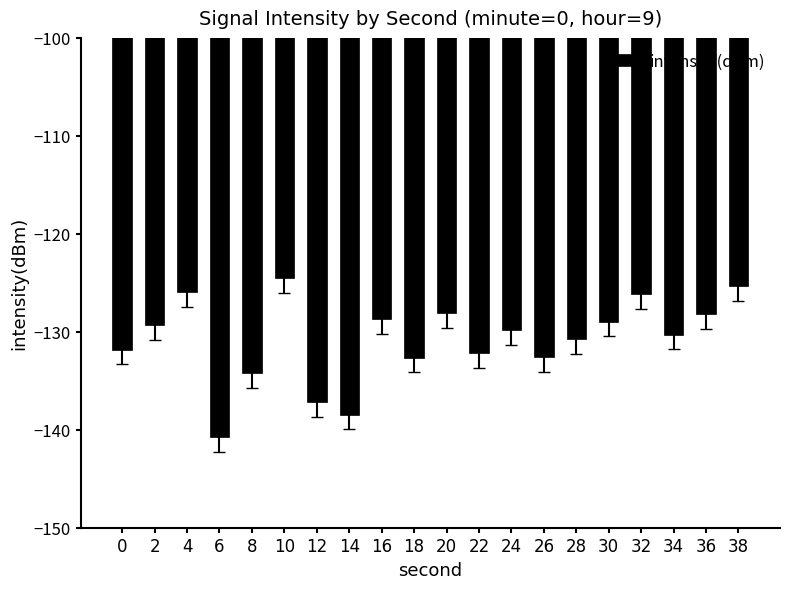

What is the difference between the maximum and second lowest values?

13.9